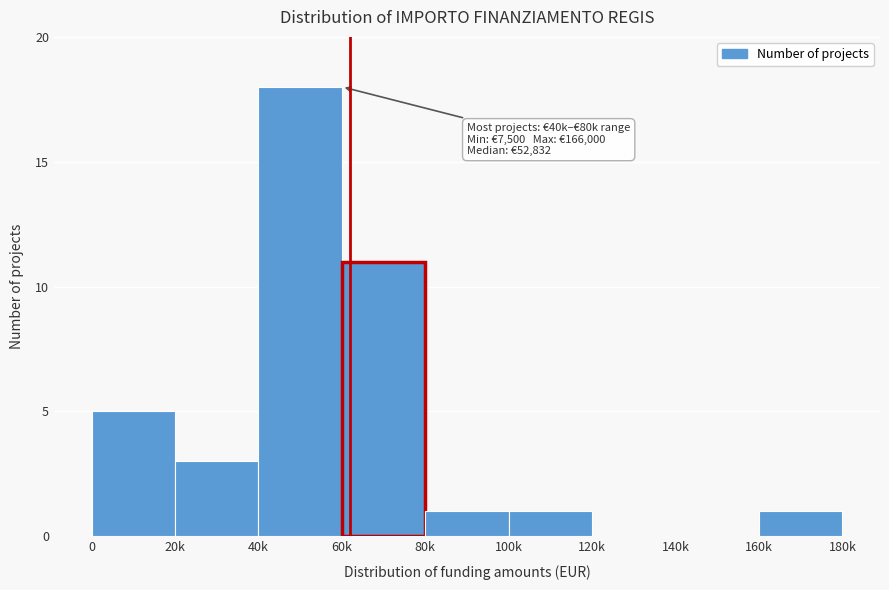

Reading left to right, list all the values displayed in this chart.

0=5	20k=3	40k=18	60k=11	80k=1	100k=1	120k=0	140k=0	160k=1